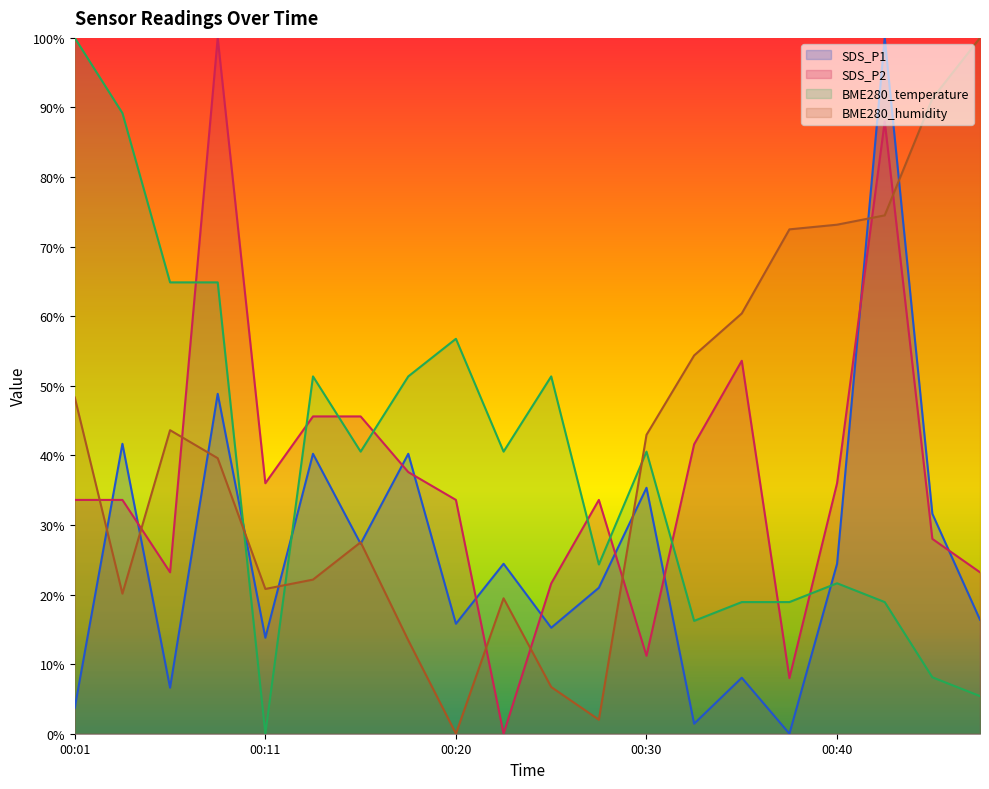

At which category is the sum across all series the highest?

00:42